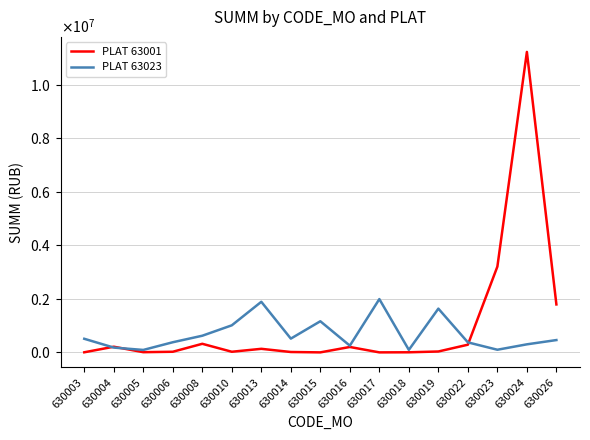

Rank the series by their average value, from highest to lowest.

PLAT 63001, PLAT 63023